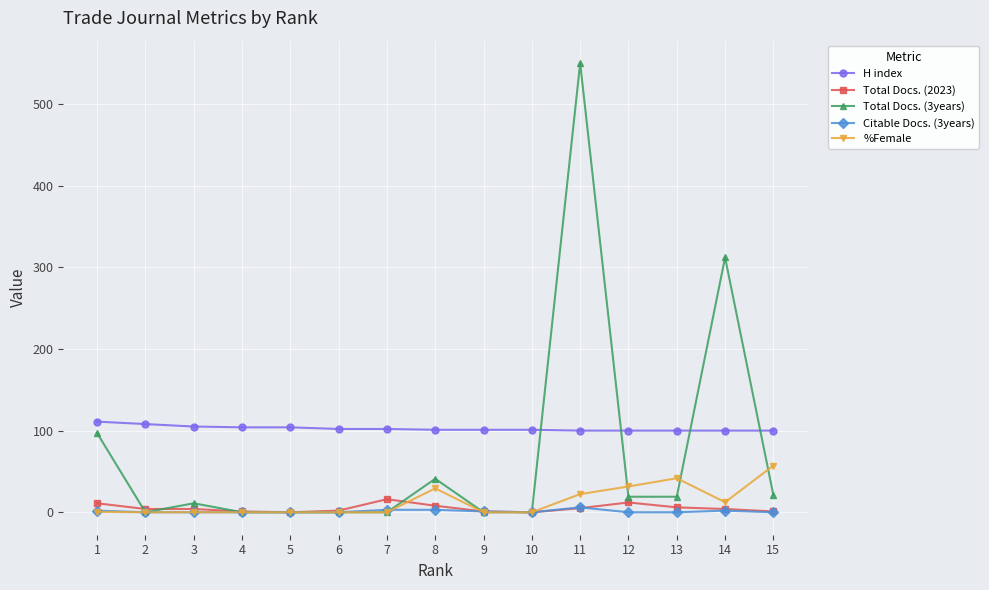

At which category is the sum across all series the highest?

11